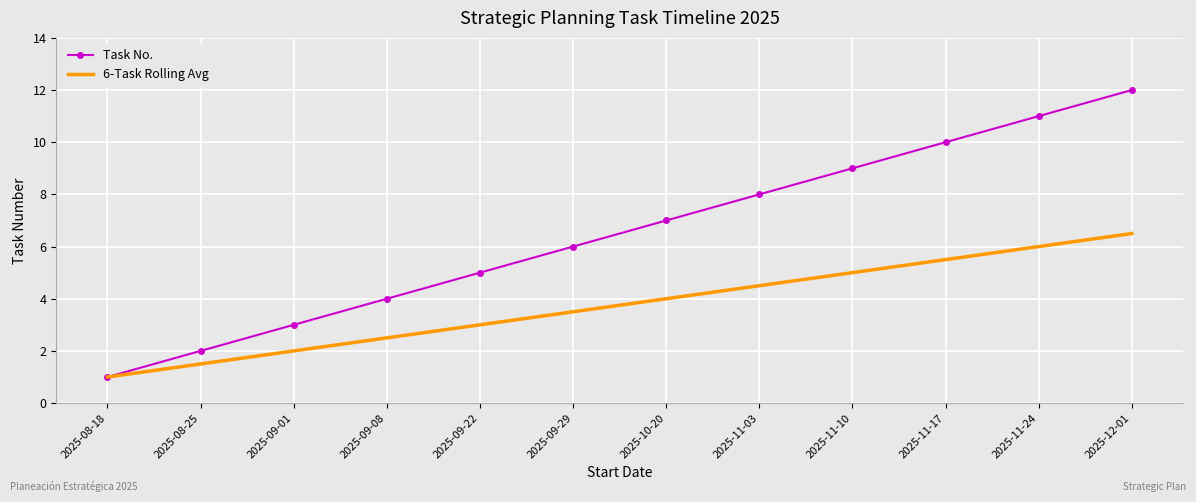

Where is 6-Task Rolling Avg nearest to the value 3?

2025-09-22